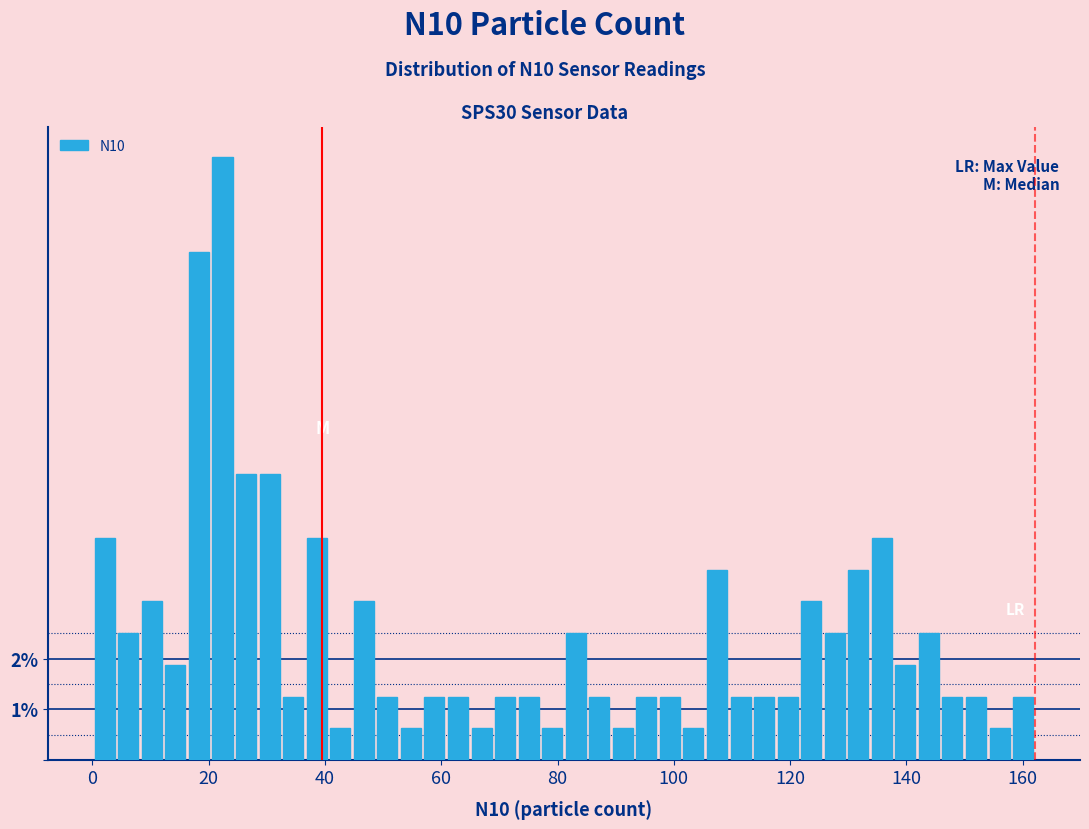

Around what value on the x-axis is the tallest bar? Give the approximate position of its centre, as read against the axis.

22